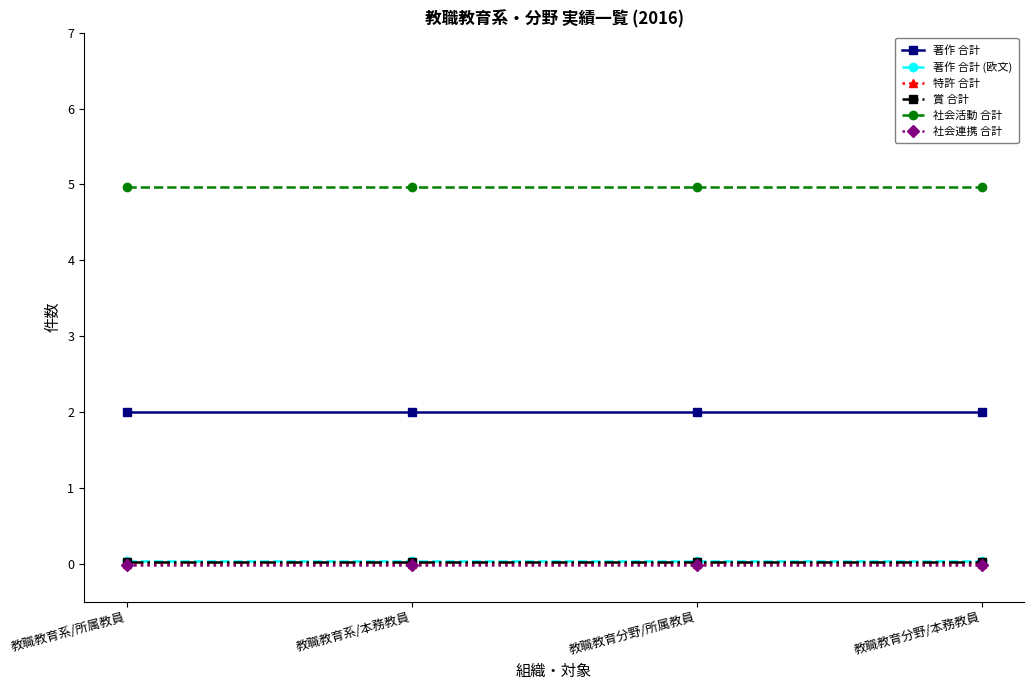

How many lines are shown in the chart?

6